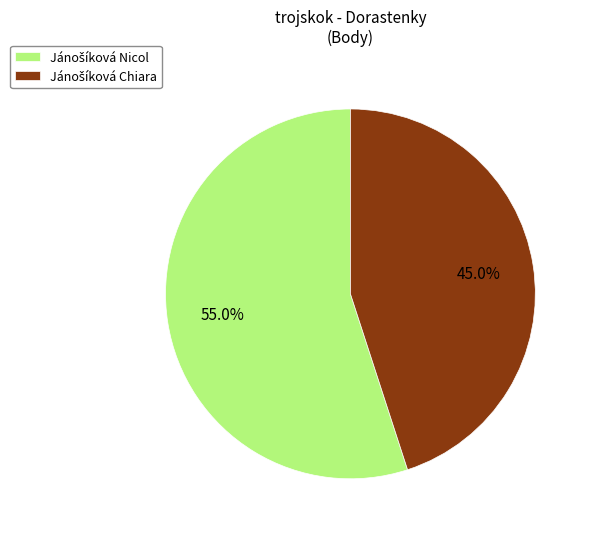

Is there any slice that represents more than half of the pie?

Yes